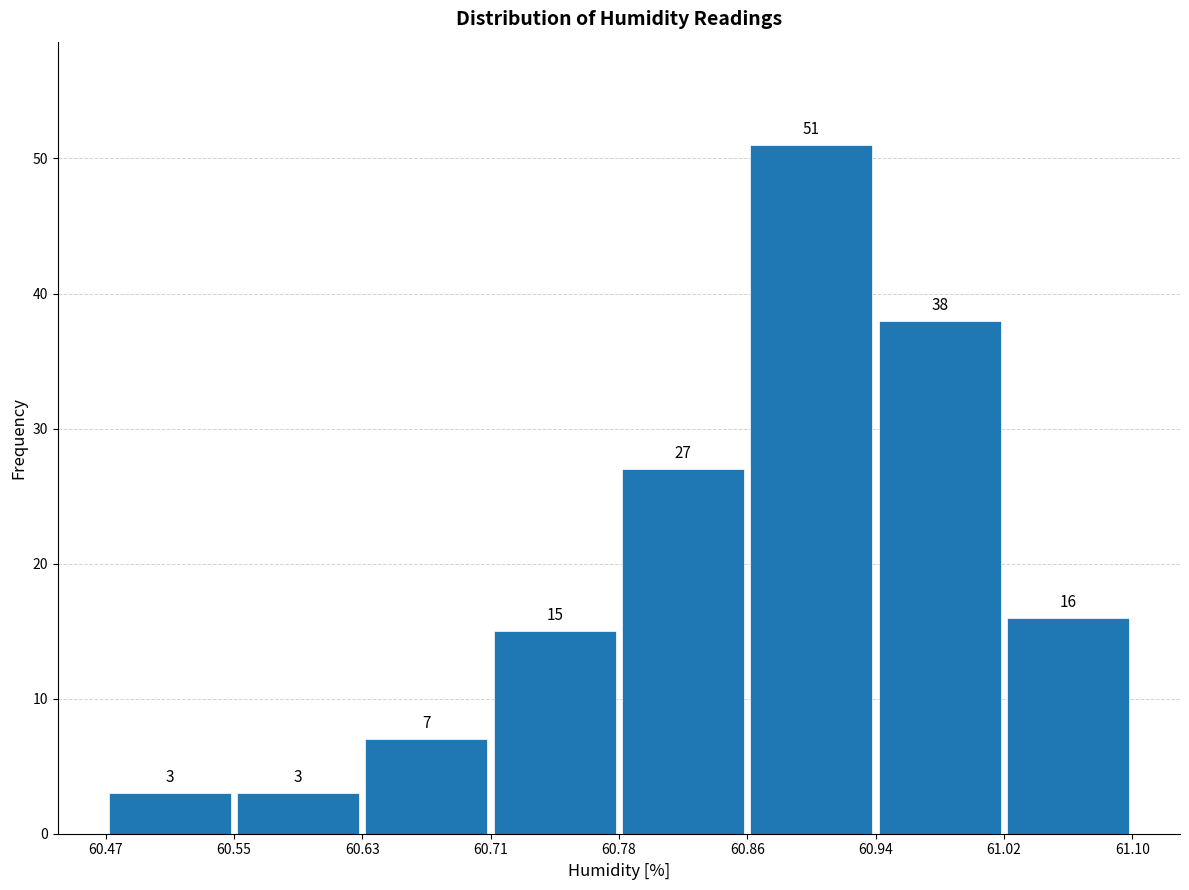

Which range on the x-axis has the tallest bar?

60.86 to 60.94